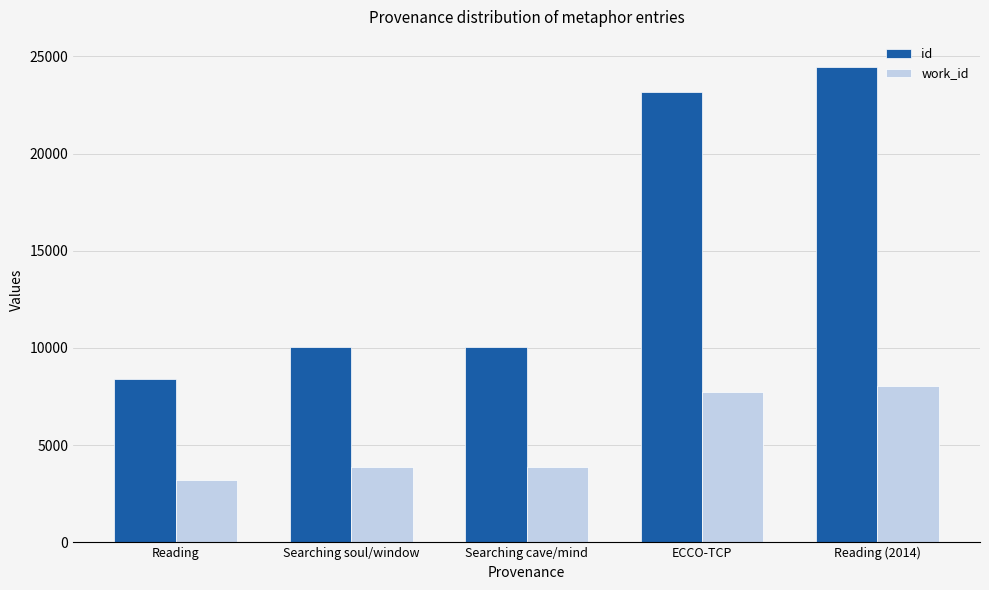

Where is work_id nearest to the value 5607?

Searching cave/mind